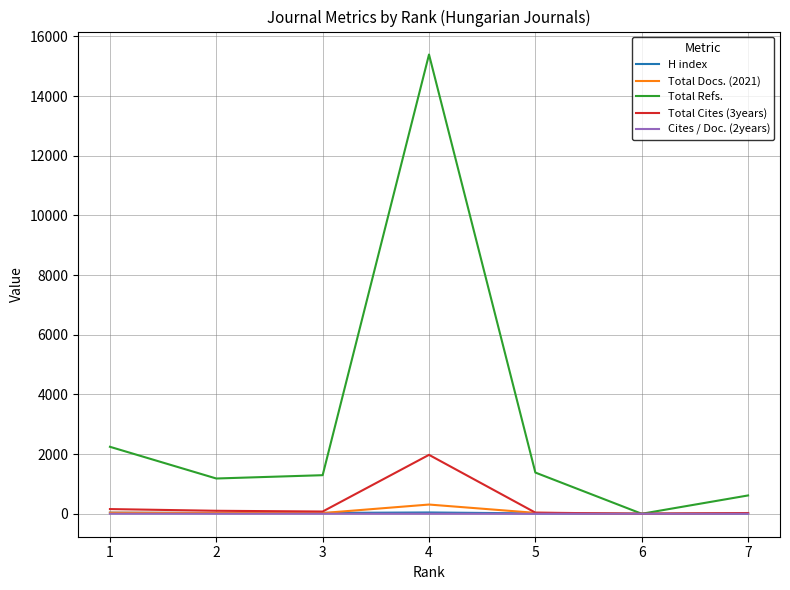

Which category has the highest value across all series?

4